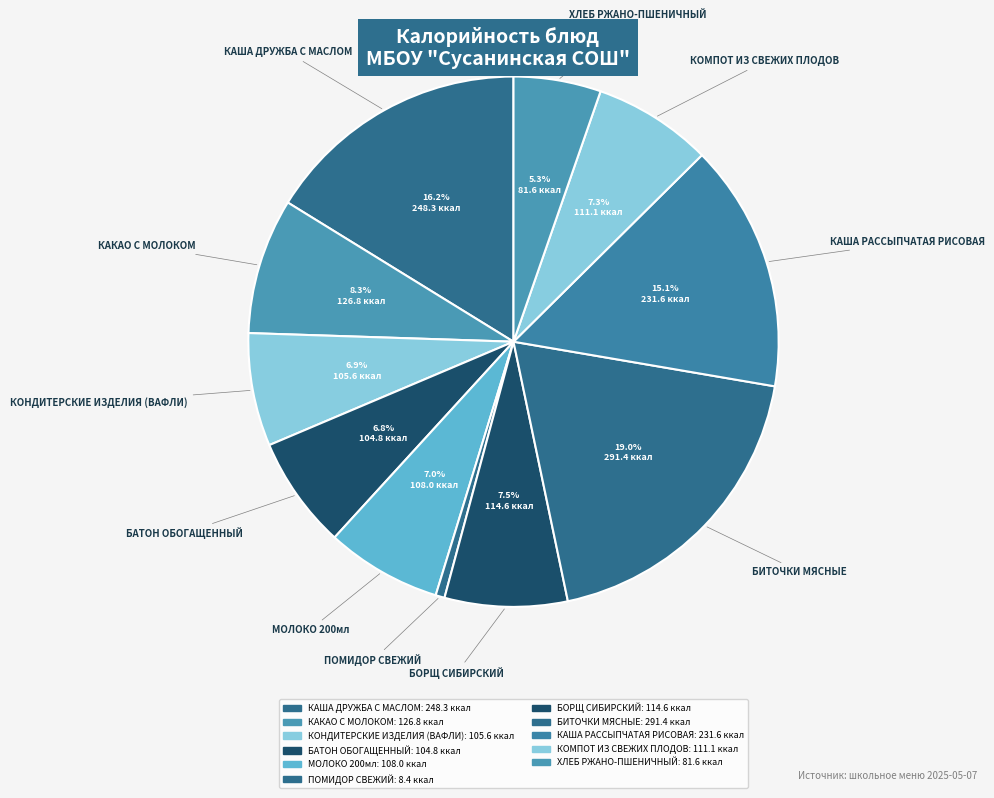

What percentage is NOT represented by КАША РАССЫПЧАТАЯ РИСОВАЯ?

84.9%